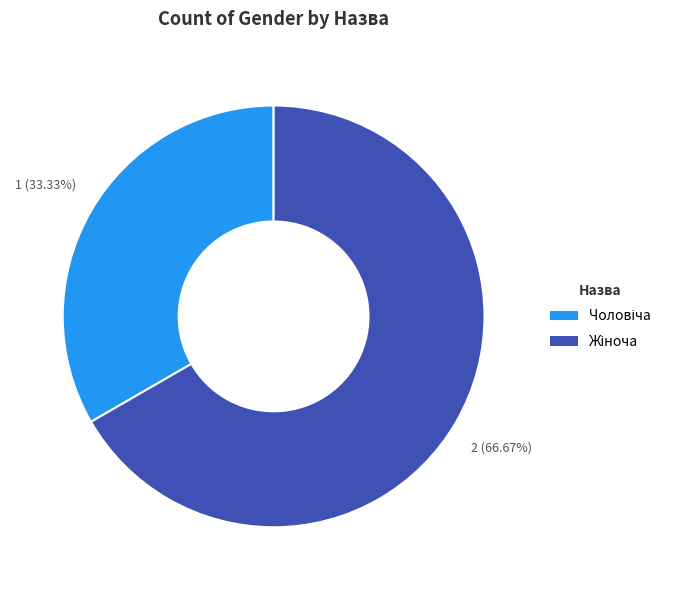

Is there a majority slice in this chart?

Yes